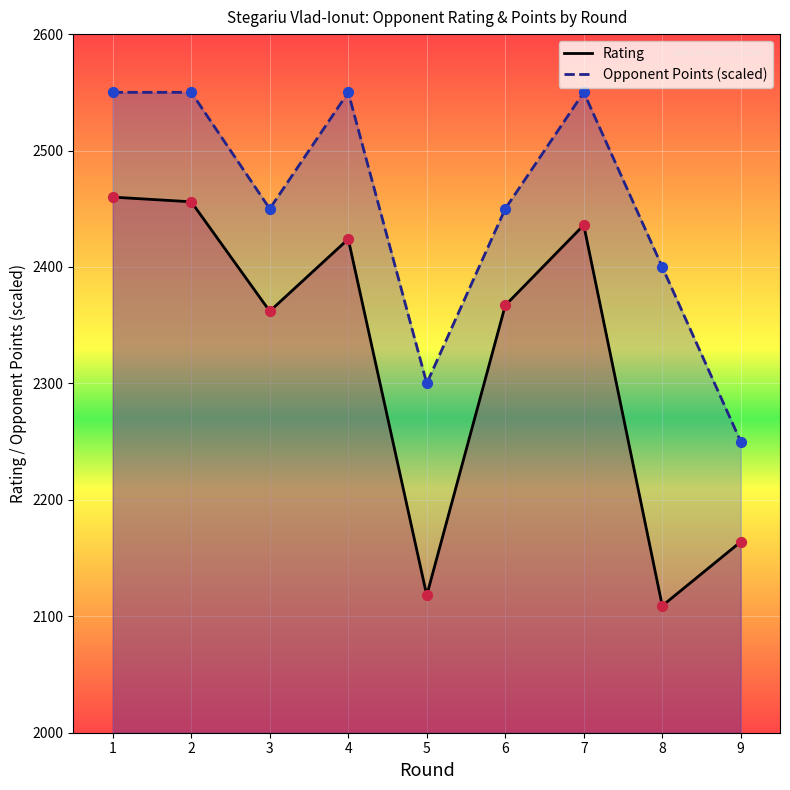

Which series contains the lowest Y value?

Rating